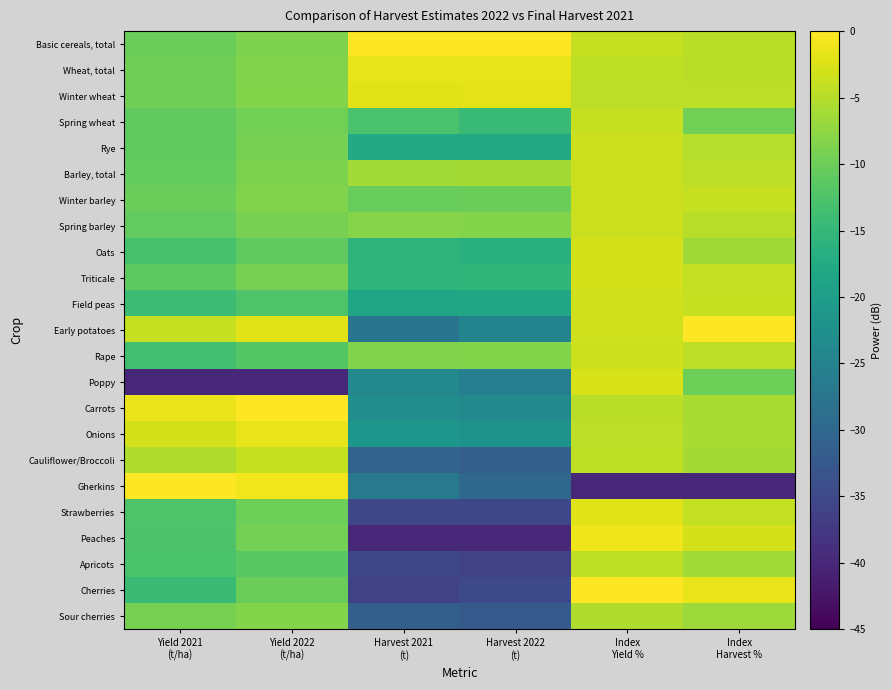

Reading left to right, what are all the values shown in this chart?

Basic cereals, total: Yield 2021
(t/ha)=-10.2	Yield 2022
(t/ha)=-8.7	Harvest 2021
(t)=0.0	Harvest 2022
(t)=0.0	Index
Yield %=-4.0	Index
Harvest %=-4.6
Wheat, total: Yield 2021
(t/ha)=-9.8	Yield 2022
(t/ha)=-8.5	Harvest 2021
(t)=-1.6	Harvest 2022
(t)=-1.6	Index
Yield %=-4.3	Index
Harvest %=-4.7
Winter wheat: Yield 2021
(t/ha)=-9.7	Yield 2022
(t/ha)=-8.4	Harvest 2021
(t)=-2.0	Harvest 2022
(t)=-1.9	Index
Yield %=-4.5	Index
Harvest %=-4.4
Spring wheat: Yield 2021
(t/ha)=-11.0	Yield 2022
(t/ha)=-9.6	Harvest 2021
(t)=-12.9	Harvest 2022
(t)=-14.7	Index
Yield %=-4.0	Index
Harvest %=-9.6
Rye: Yield 2021
(t/ha)=-10.9	Yield 2022
(t/ha)=-9.1	Harvest 2021
(t)=-17.6	Harvest 2022
(t)=-17.7	Index
Yield %=-3.4	Index
Harvest %=-5.0
Barley, total: Yield 2021
(t/ha)=-10.6	Yield 2022
(t/ha)=-8.9	Harvest 2021
(t)=-6.2	Harvest 2022
(t)=-6.1	Index
Yield %=-3.5	Index
Harvest %=-4.5
Winter barley: Yield 2021
(t/ha)=-10.2	Yield 2022
(t/ha)=-8.5	Harvest 2021
(t)=-10.4	Harvest 2022
(t)=-10.1	Index
Yield %=-3.6	Index
Harvest %=-3.9
Spring barley: Yield 2021
(t/ha)=-10.9	Yield 2022
(t/ha)=-9.2	Harvest 2021
(t)=-8.2	Harvest 2022
(t)=-8.3	Index
Yield %=-3.6	Index
Harvest %=-4.9
Oats: Yield 2021
(t/ha)=-13.0	Yield 2022
(t/ha)=-11.0	Harvest 2021
(t)=-15.7	Harvest 2022
(t)=-16.5	Index
Yield %=-2.9	Index
Harvest %=-6.4
Triticale: Yield 2021
(t/ha)=-11.2	Yield 2022
(t/ha)=-9.2	Harvest 2021
(t)=-15.7	Harvest 2022
(t)=-15.5	Index
Yield %=-2.9	Index
Harvest %=-4.2
Field peas: Yield 2021
(t/ha)=-14.2	Yield 2022
(t/ha)=-12.4	Harvest 2021
(t)=-18.4	Harvest 2022
(t)=-18.0	Index
Yield %=-3.2	Index
Harvest %=-3.9
Early potatoes: Yield 2021
(t/ha)=-3.9	Yield 2022
(t/ha)=-2.0	Harvest 2021
(t)=-27.6	Harvest 2022
(t)=-24.8	Index
Yield %=-3.2	Index
Harvest %=0.0
Rape: Yield 2021
(t/ha)=-13.7	Yield 2022
(t/ha)=-11.9	Harvest 2021
(t)=-8.5	Harvest 2022
(t)=-8.4	Index
Yield %=-3.3	Index
Harvest %=-4.5
Poppy: Yield 2021
(t/ha)=-40.0	Yield 2022
(t/ha)=-40.0	Harvest 2021
(t)=-23.8	Harvest 2022
(t)=-25.7	Index
Yield %=-2.7	Index
Harvest %=-9.9
Carrots: Yield 2021
(t/ha)=-1.3	Yield 2022
(t/ha)=0.0	Harvest 2021
(t)=-22.9	Harvest 2022
(t)=-23.4	Index
Yield %=-4.6	Index
Harvest %=-5.7
Onions: Yield 2021
(t/ha)=-2.9	Yield 2022
(t/ha)=-1.6	Harvest 2021
(t)=-21.4	Harvest 2022
(t)=-21.9	Index
Yield %=-4.5	Index
Harvest %=-5.8
Cauliflower/Broccoli: Yield 2021
(t/ha)=-5.3	Yield 2022
(t/ha)=-3.9	Harvest 2021
(t)=-30.7	Harvest 2022
(t)=-31.4	Index
Yield %=-4.4	Index
Harvest %=-6.1
Gherkins: Yield 2021
(t/ha)=0.0	Yield 2022
(t/ha)=-1.0	Harvest 2021
(t)=-26.8	Harvest 2022
(t)=-29.7	Index
Yield %=-40.0	Index
Harvest %=-40.0
Strawberries: Yield 2021
(t/ha)=-12.4	Yield 2022
(t/ha)=-9.9	Harvest 2021
(t)=-35.4	Harvest 2022
(t)=-35.3	Index
Yield %=-2.3	Index
Harvest %=-4.1
Peaches: Yield 2021
(t/ha)=-12.6	Yield 2022
(t/ha)=-9.4	Harvest 2021
(t)=-40.0	Harvest 2022
(t)=-40.0	Index
Yield %=-1.2	Index
Harvest %=-3.0
Apricots: Yield 2021
(t/ha)=-12.8	Yield 2022
(t/ha)=-11.5	Harvest 2021
(t)=-35.3	Harvest 2022
(t)=-36.1	Index
Yield %=-4.2	Index
Harvest %=-6.2
Cherries: Yield 2021
(t/ha)=-14.3	Yield 2022
(t/ha)=-10.1	Harvest 2021
(t)=-36.4	Harvest 2022
(t)=-35.0	Index
Yield %=0.0	Index
Harvest %=-1.5
Sour cherries: Yield 2021
(t/ha)=-9.2	Yield 2022
(t/ha)=-8.3	Harvest 2021
(t)=-31.4	Harvest 2022
(t)=-32.3	Index
Yield %=-5.3	Index
Harvest %=-6.7